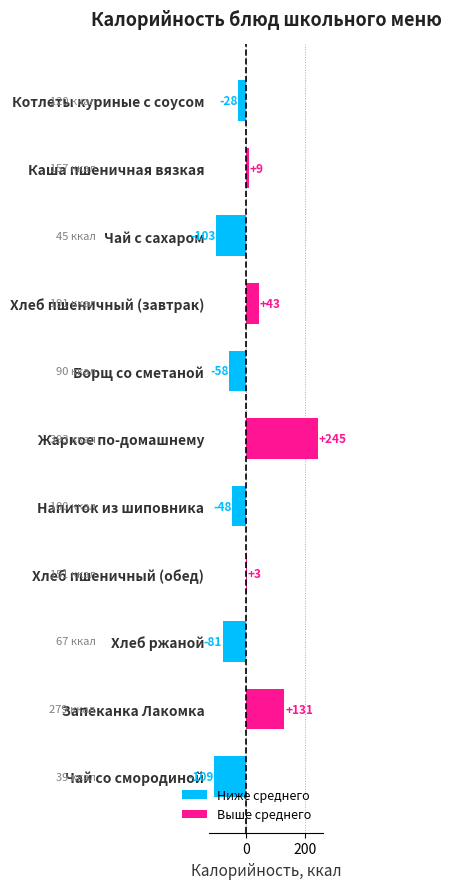

How many bars are there in total?

11